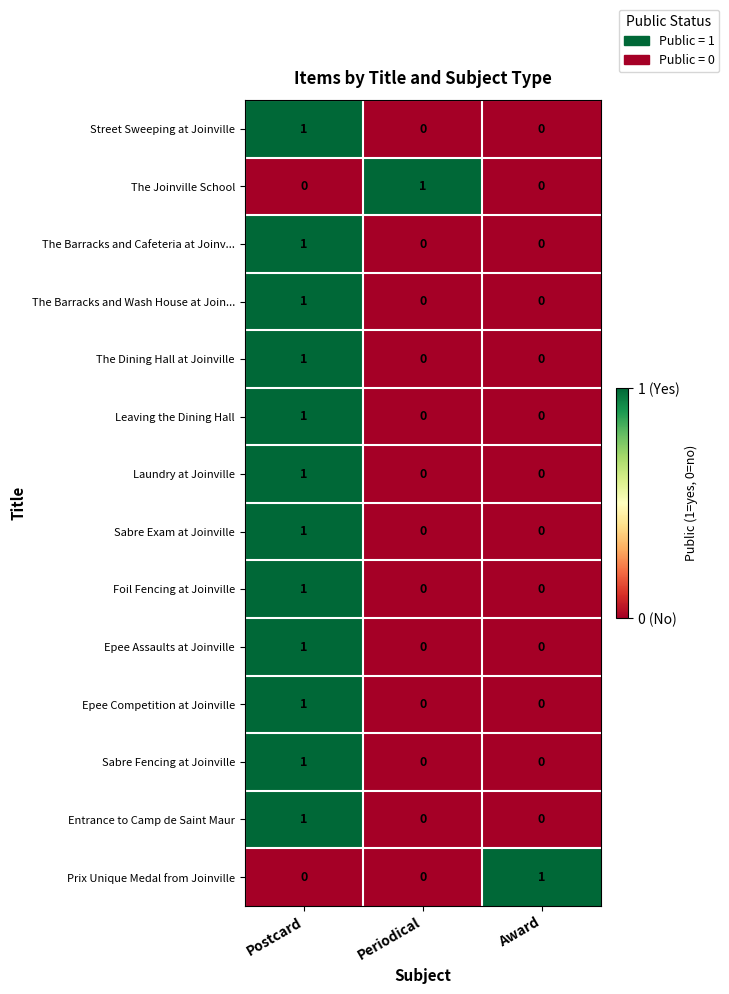

At which label does Epee Competition at Joinville reach its peak?

Postcard